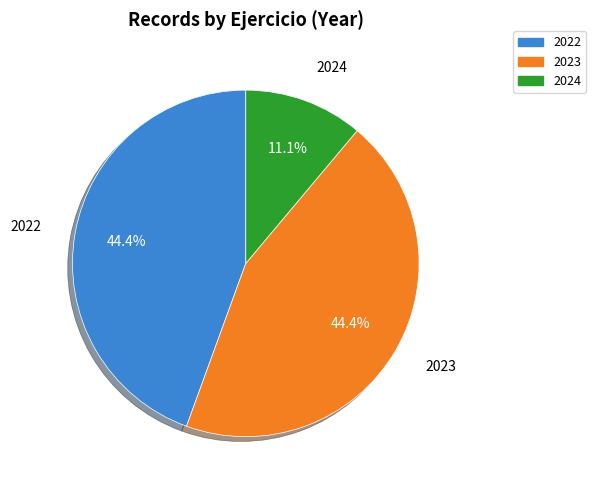

Which slice is the smallest?

2024